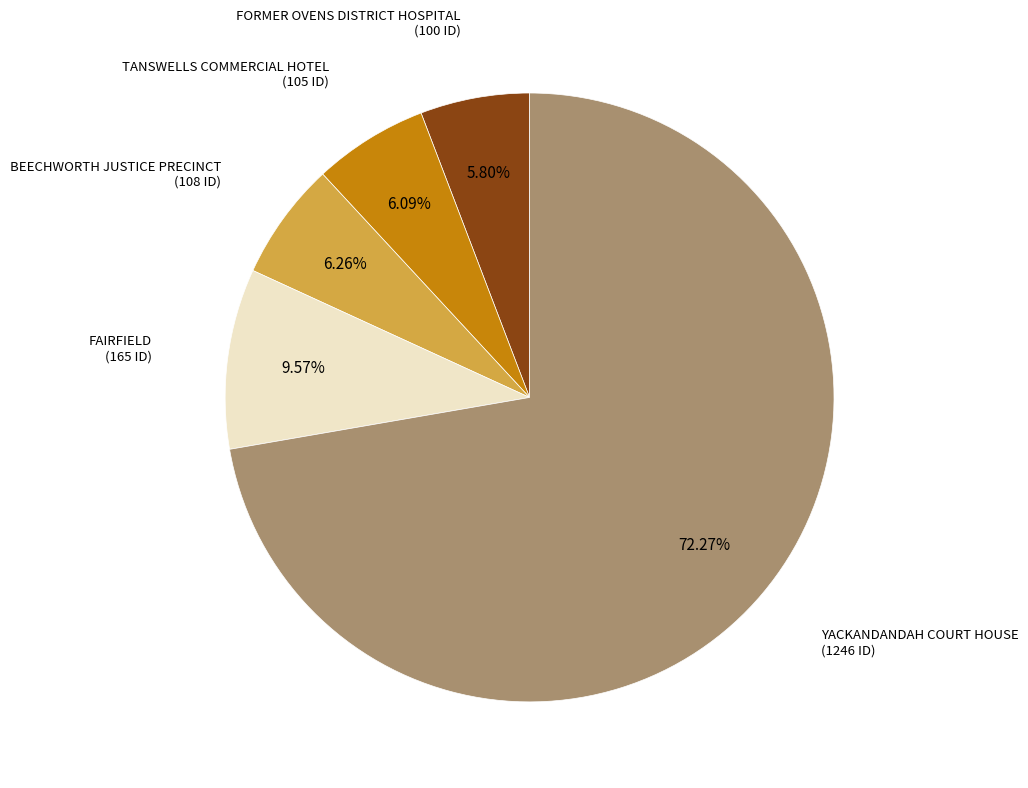

Is there any slice that represents more than half of the pie?

Yes